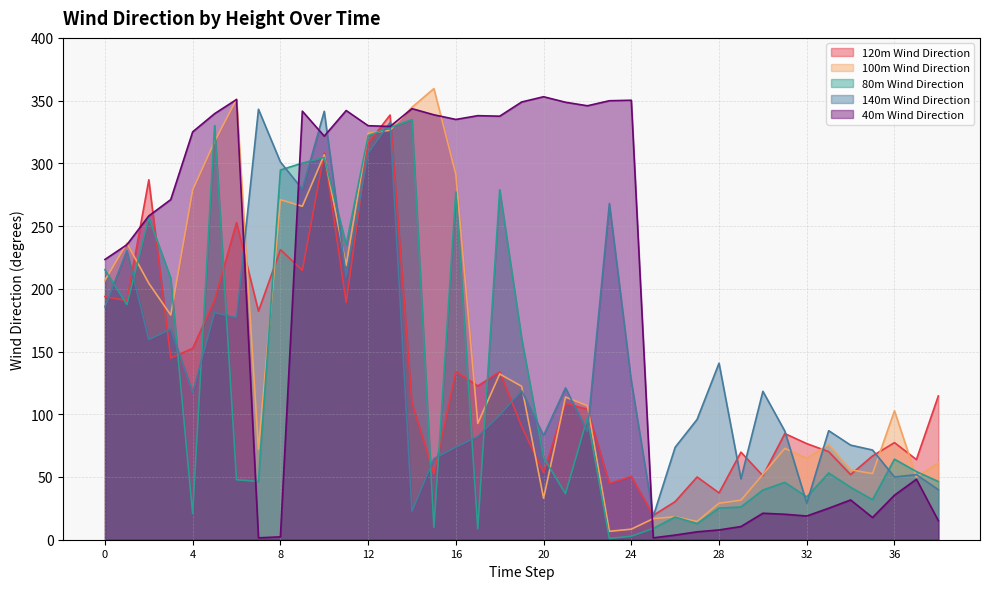

Reading left to right, transcribe all the data shown in this chart.

120m Wind Direction: 193.8	190.5	286.9	144.8	152.6	191.1	252.8	182.2	231.2	214.7	308.2	189.1	315.9	338.5	109.0	52.4	134.0	122.6	133.8	90.4	53.4	108.7	104.0	44.8	50.5	19.4	30.4	50.0	37.3	69.8	51.0	84.6	76.6	70.2	51.9	66.8	77.4	63.9	114.6
100m Wind Direction: 206.8	236.4	204.4	179.1	278.8	317.4	351.1	72.1	271.0	265.8	306.8	218.6	324.0	326.4	344.7	359.6	291.3	92.7	132.1	122.3	33.1	113.7	106.8	6.7	8.4	16.8	18.3	14.5	29.1	31.5	52.1	72.8	64.9	75.8	55.7	52.7	102.8	49.9	61.1
80m Wind Direction: 215.2	187.4	256.6	208.6	20.7	330.2	47.8	46.4	294.7	300.2	304.7	235.2	322.1	328.5	334.9	9.8	277.1	8.7	279.0	160.6	65.5	36.7	97.3	1.0	2.8	9.0	18.1	12.8	25.2	26.1	39.6	45.7	34.1	53.2	41.8	31.9	64.2	54.3	46.4
140m Wind Direction: 185.6	230.4	159.5	167.8	117.4	180.9	177.1	343.1	301.1	279.4	341.5	210.0	308.1	332.5	22.7	64.6	73.8	82.3	99.3	118.7	83.1	121.0	86.3	268.0	126.5	18.6	73.7	95.9	140.7	48.5	118.3	86.6	29.1	86.9	75.4	71.5	50.0	51.9	39.9
40m Wind Direction: 223.4	235.1	258.1	271.1	325.1	339.6	350.9	1.5	2.3	341.6	321.7	342.1	330.0	329.4	343.6	338.7	335.0	338.0	337.6	348.9	353.1	348.7	345.9	349.9	350.3	1.5	3.7	6.3	7.8	10.5	21.1	20.3	18.9	25.1	31.7	17.7	35.5	48.2	15.2